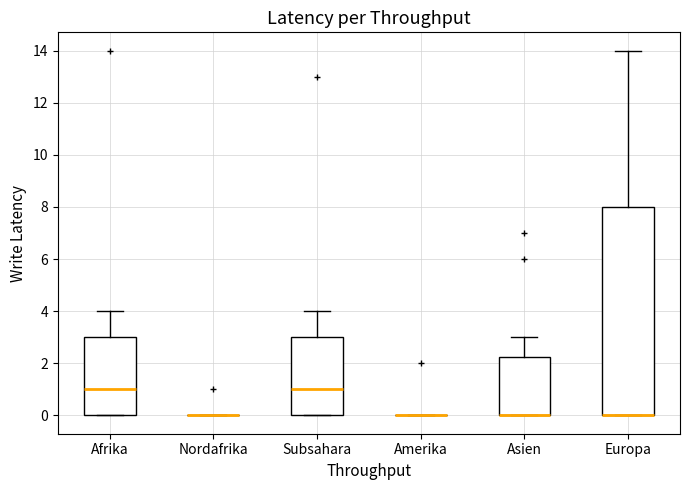

Reading left to right, transcribe this box plot: for each box, give where its median line is, the range the box spans, and where its two whiskers end, as read against the y-axis. The values are not printed on the chart, so give them approximately, as read against the axis.

Afrika: median 1.0, box 0.0 to 3.0, whiskers 0.0 to 4.0
Nordafrika: box collapsed to a line at 0.0, whiskers 0.0 to 0.0
Subsahara: median 1.0, box 0.0 to 3.0, whiskers 0.0 to 4.0
Amerika: box collapsed to a line at 0.0, whiskers 0.0 to 0.0
Asien: median 0.0 (drawn on the box's lower edge), box 0.0 to 2.2, whiskers 0.0 to 3.0
Europa: median 0.0 (drawn on the box's lower edge), box 0.0 to 8.0, whiskers 0.0 to 14.0